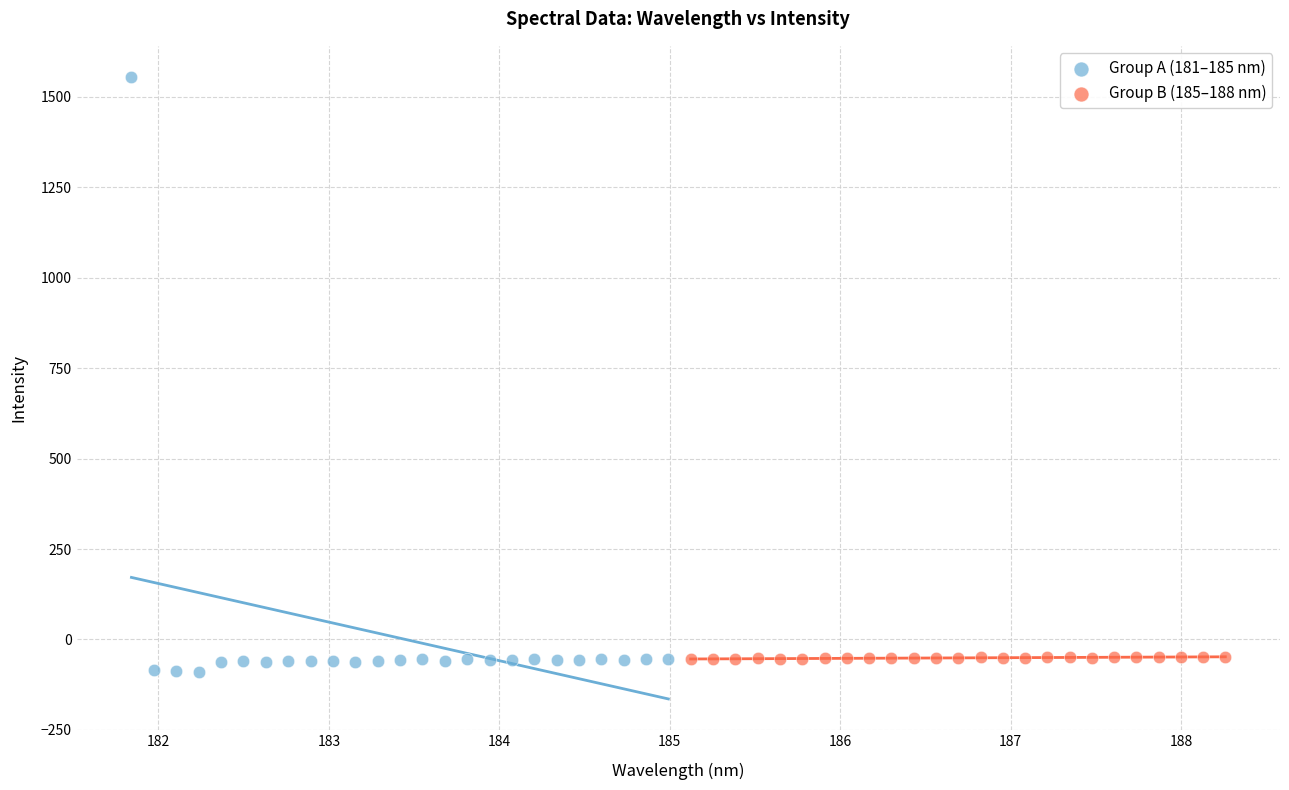

Which series reaches the maximum Y coordinate?

Group A (181–185 nm)